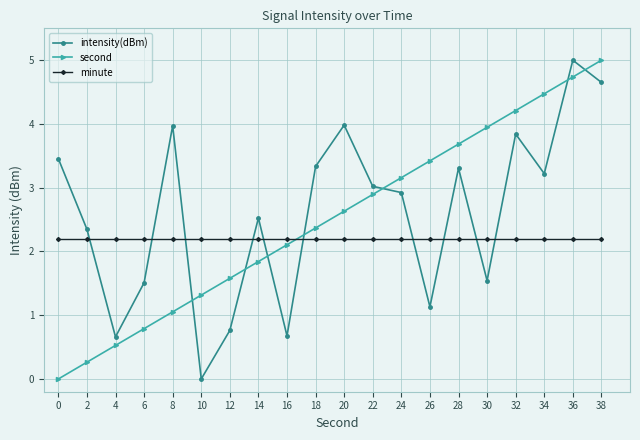

What is the total value across all series at 36?

11.9